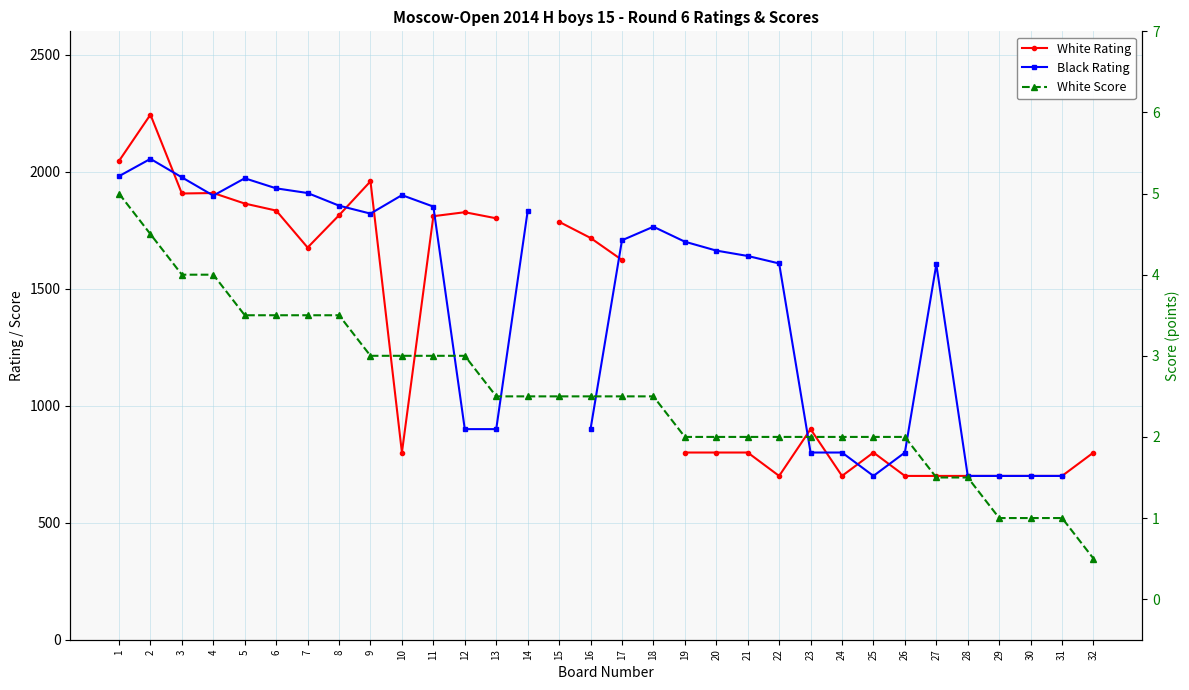

Where is White Rating nearest to the value 1472?

17